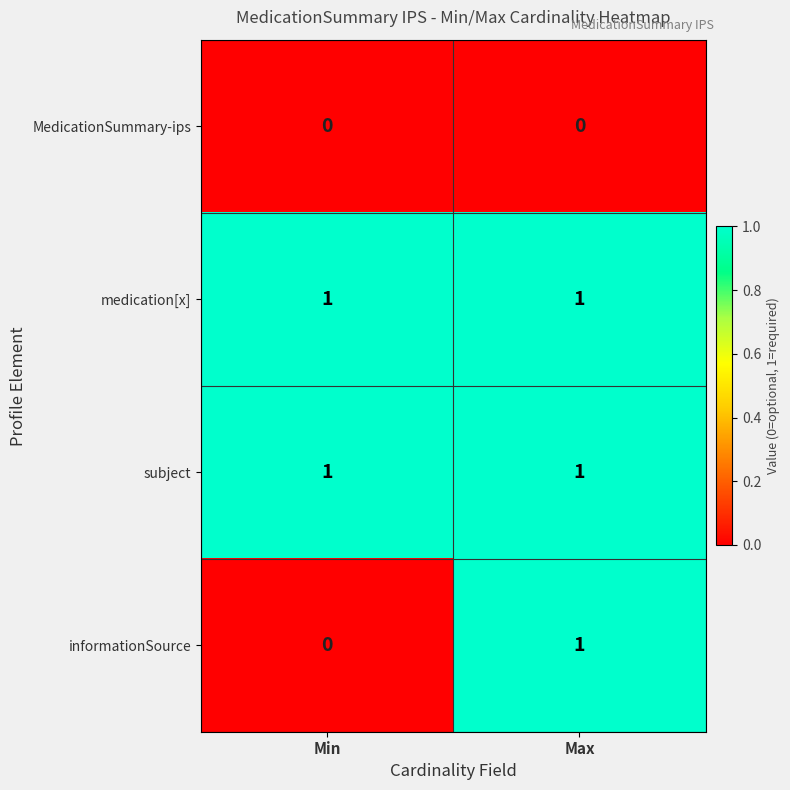

Rank the categories by informationSource value from lowest to highest.

Min, Max